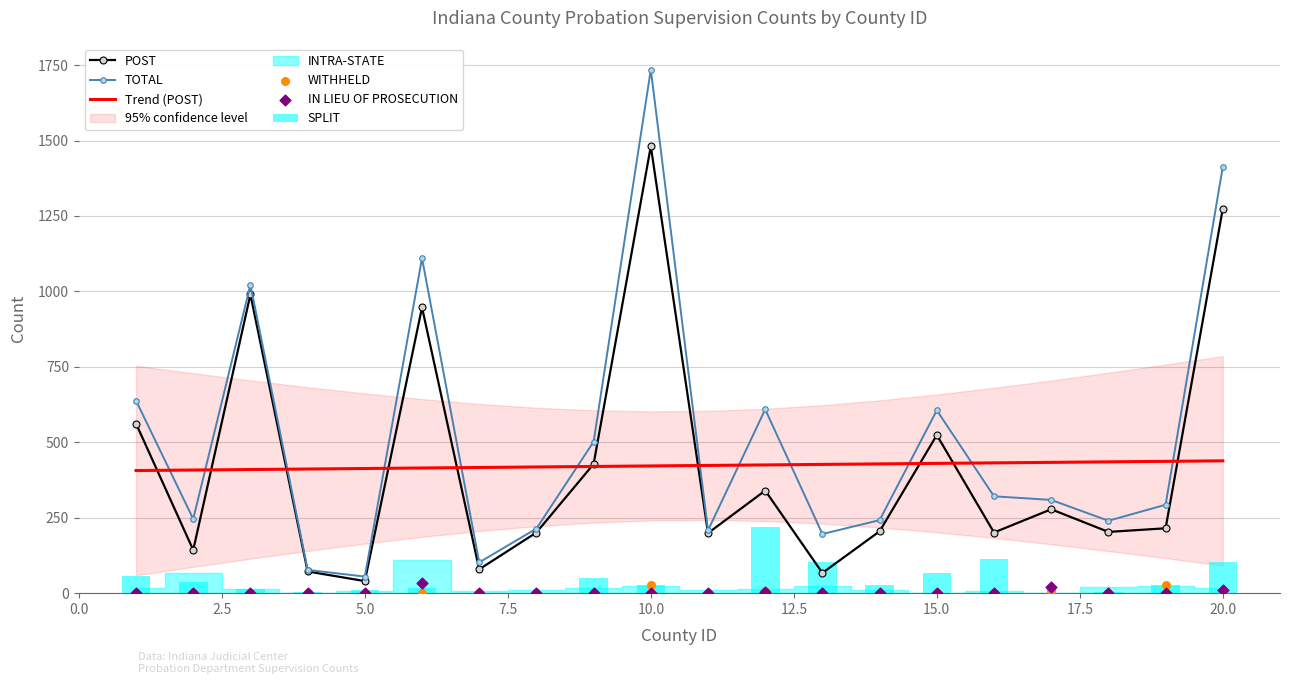

Which series has the largest total across all categories?

TOTAL